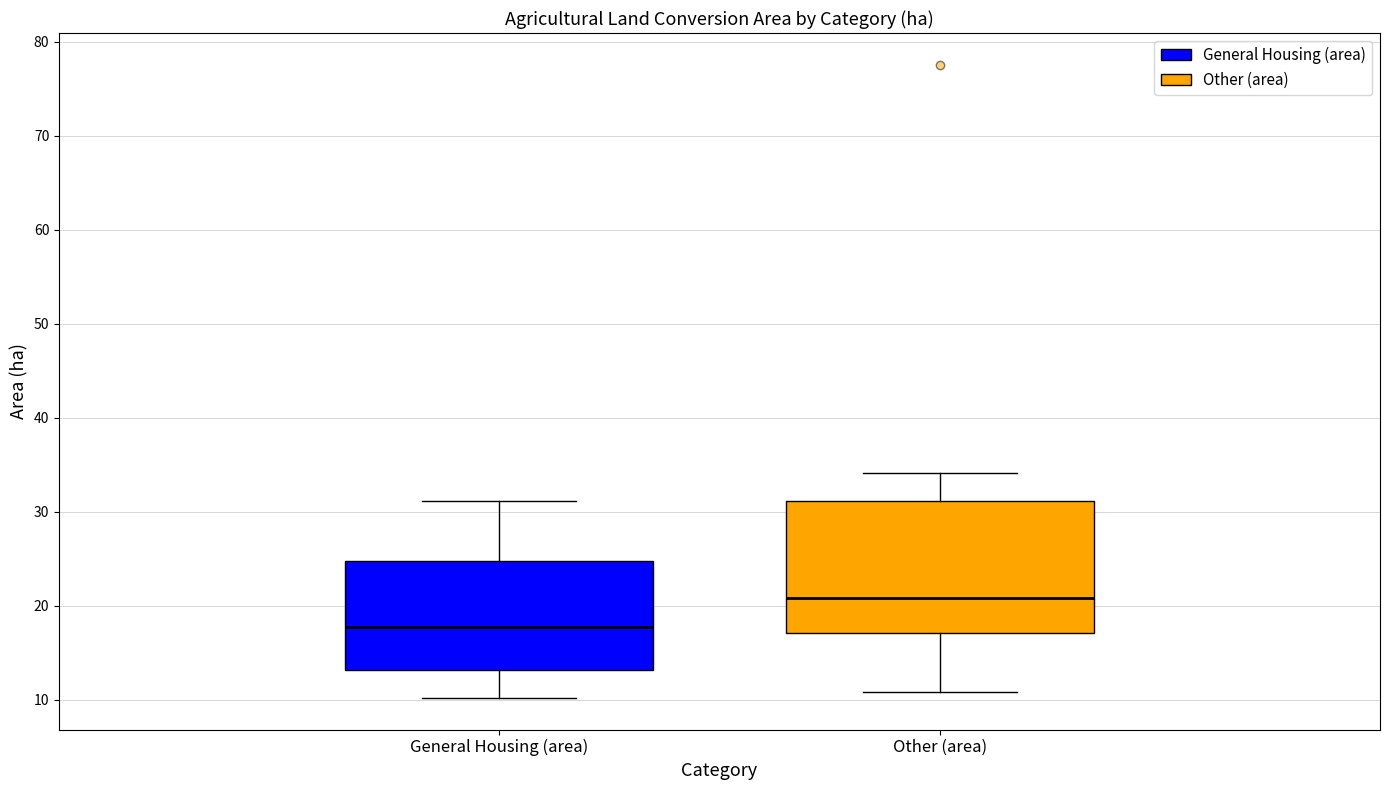

Where does the upper whisker of the box for General Housing (area) end on the y-axis? The values are not printed on the chart, so give them approximately, as read against the axis.

31